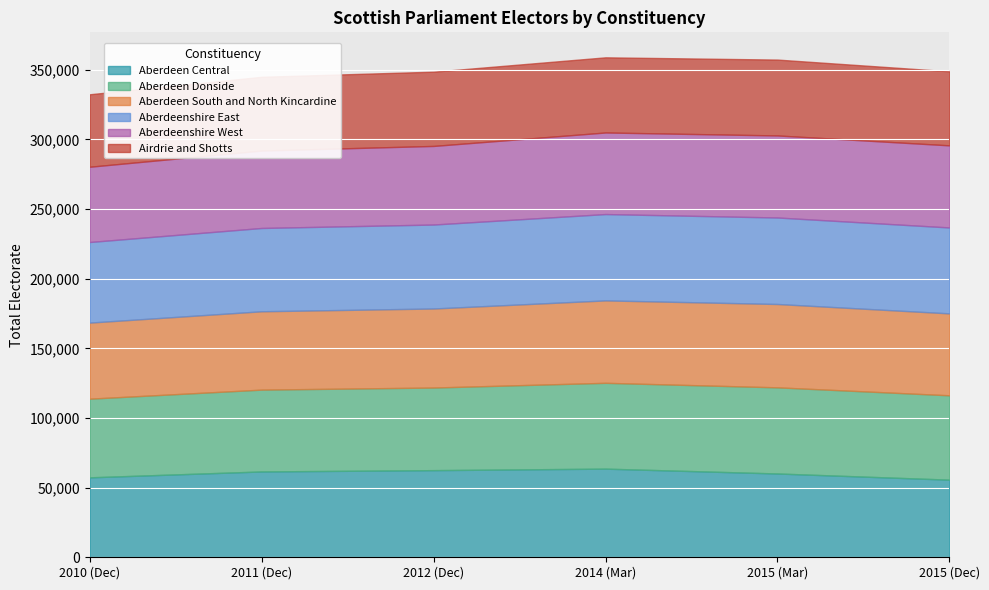

What is the value of the Aberdeenshire West point at the 4th from the left?

58563